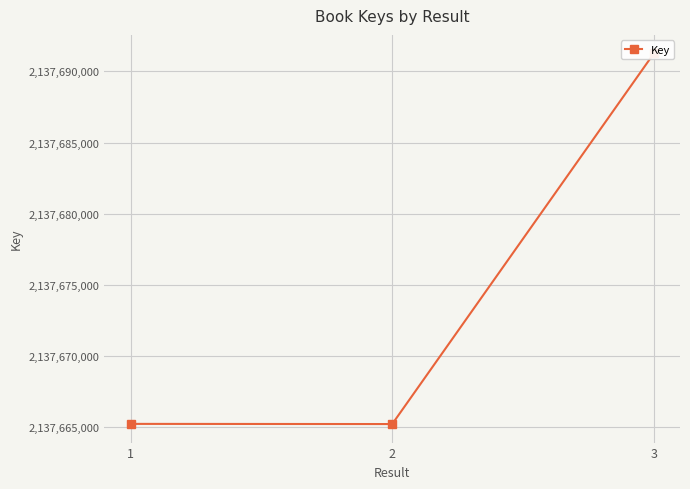

Which label corresponds to the smallest value in the chart?

2